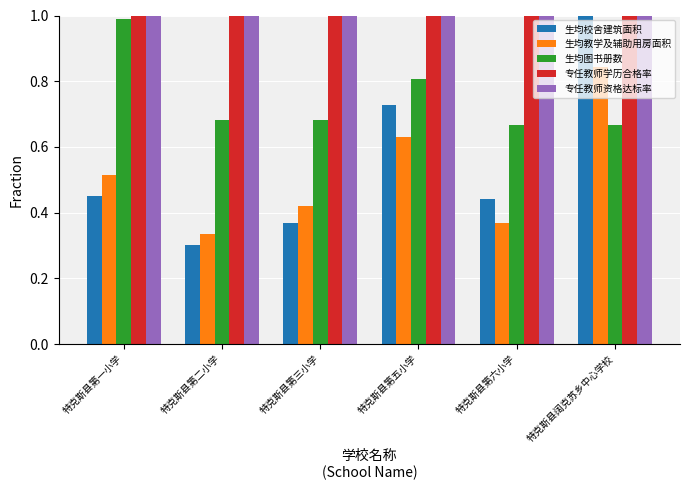

What is the sum of all 生均图书册数 values?

4.5